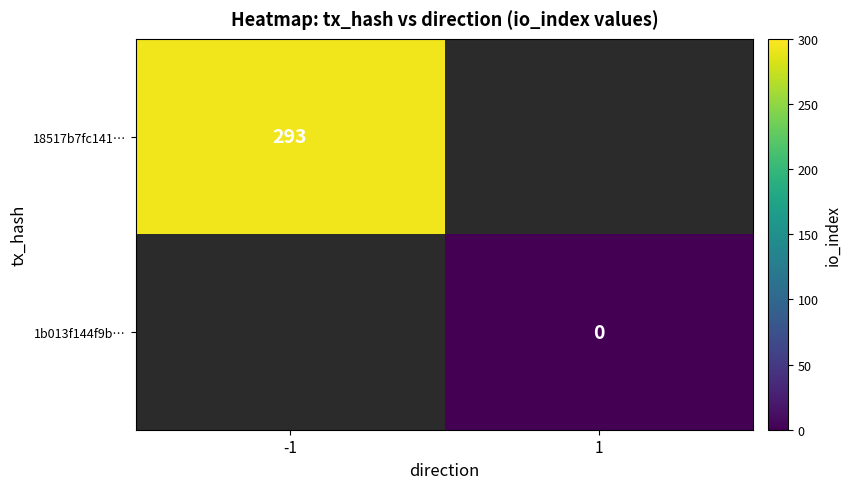

Is it true that 18517b7fc141… equals 293 at -1?

True